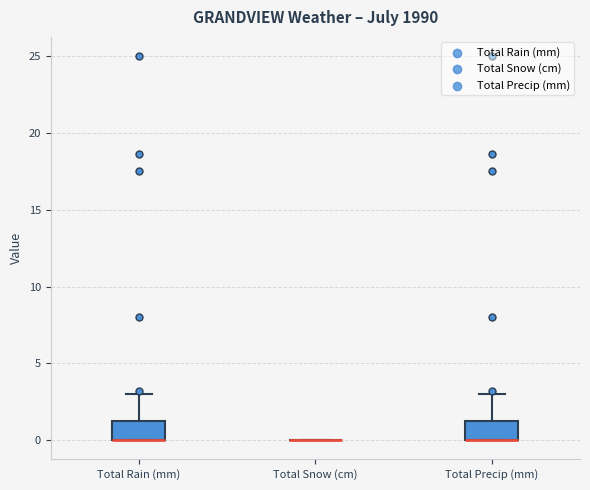

Reading left to right, read every box against the y-axis: the position of its median line, the range the box covers, and the ends of its whiskers. The values are not printed on the chart, so give them approximately, as read against the axis.

Total Rain (mm): median 0.0 (drawn on the box's lower edge), box 0.0 to 1.5, whiskers 0.0 to 3.0
Total Snow (cm): box collapsed to a line at 0.0, whiskers 0.0 to 0.0
Total Precip (mm): median 0.0 (drawn on the box's lower edge), box 0.0 to 1.5, whiskers 0.0 to 3.0